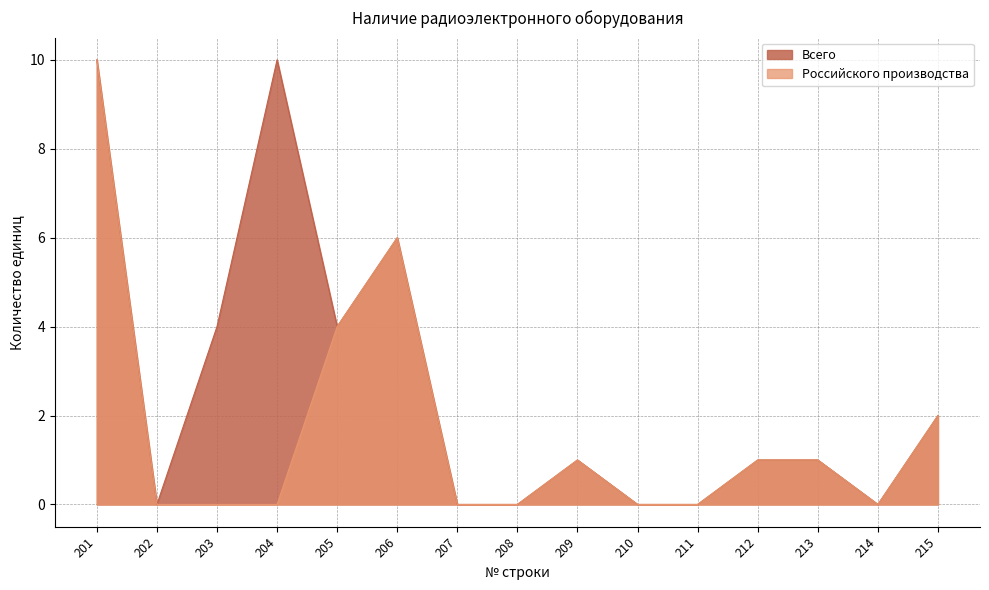

Which series has the largest total across all categories?

Всего